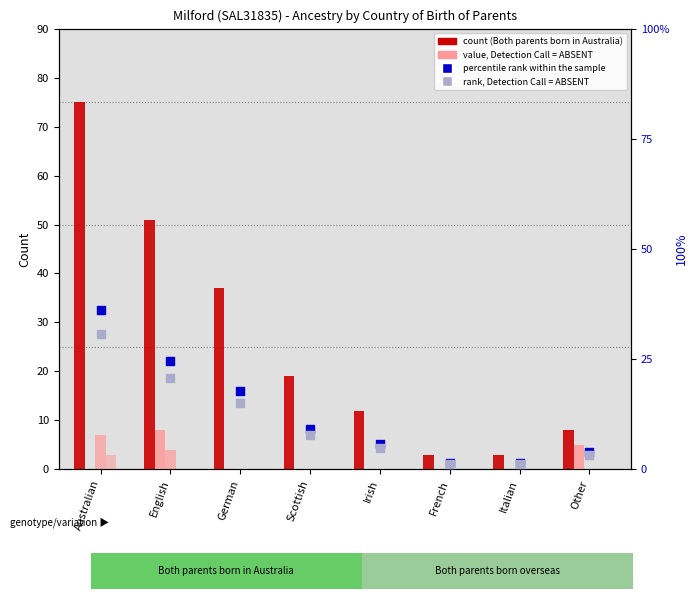

At how many categories does at least one series exceed 41?

2